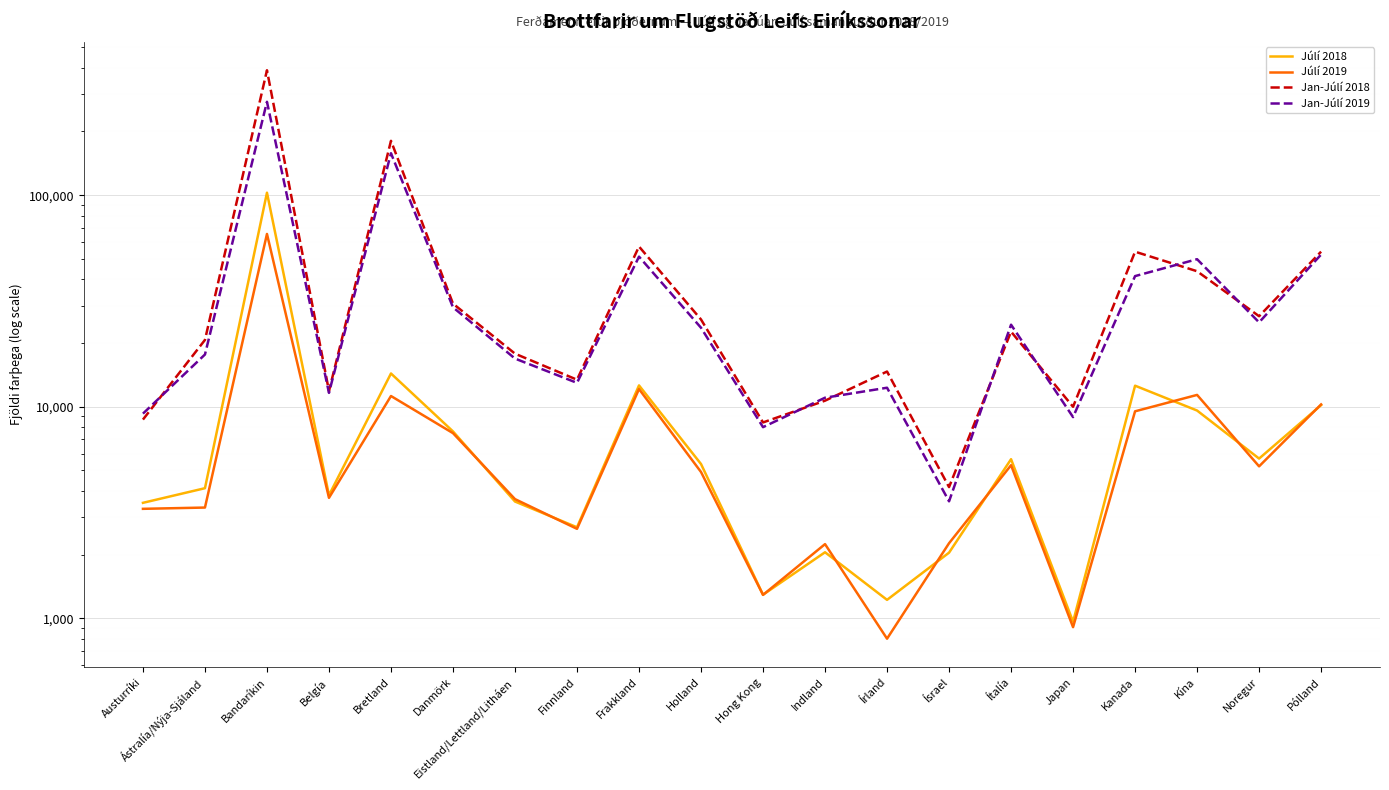

Which has a higher value, Austurríki or Frakkland?

Frakkland